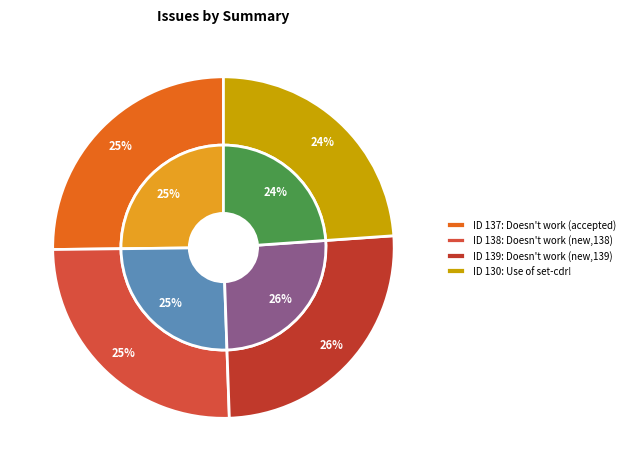

Does any single category account for the majority?

No